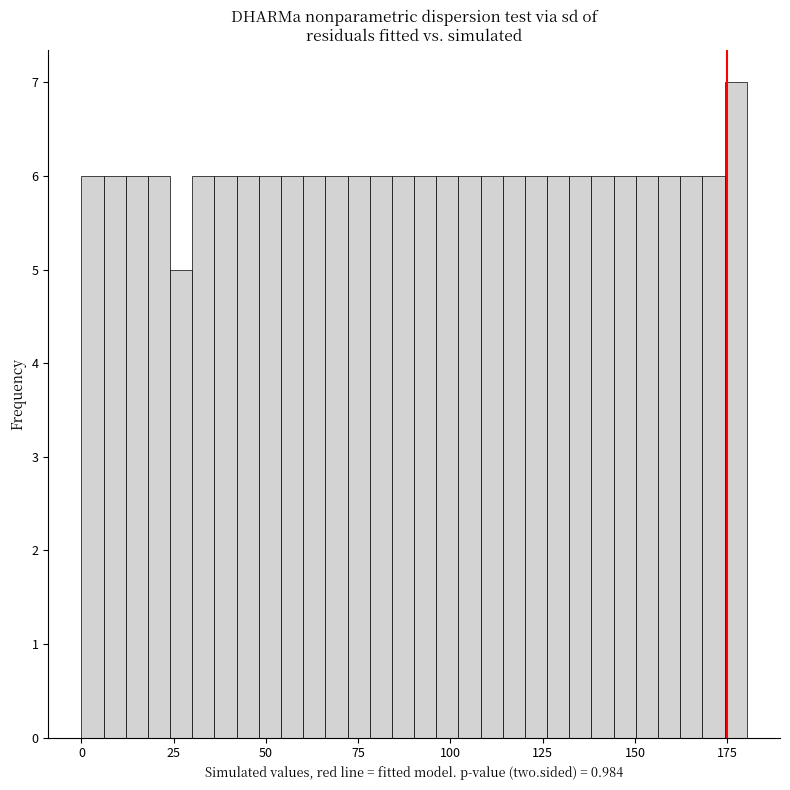

Read against the x-axis, roughly where is the centre of the tallest bar?

175